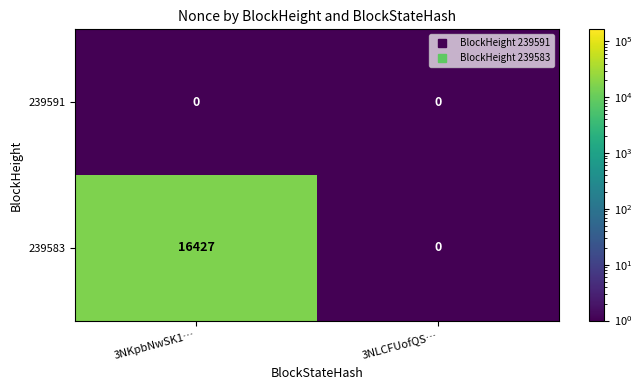

List the series in order of their overall mean, highest first.

239583, 239591